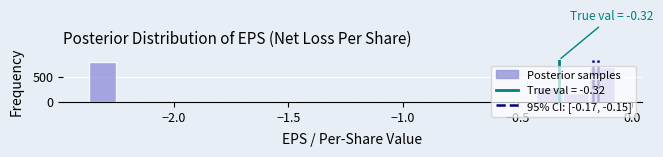

Read against the x-axis, roughly where is the centre of the tallest bar?

-2.30